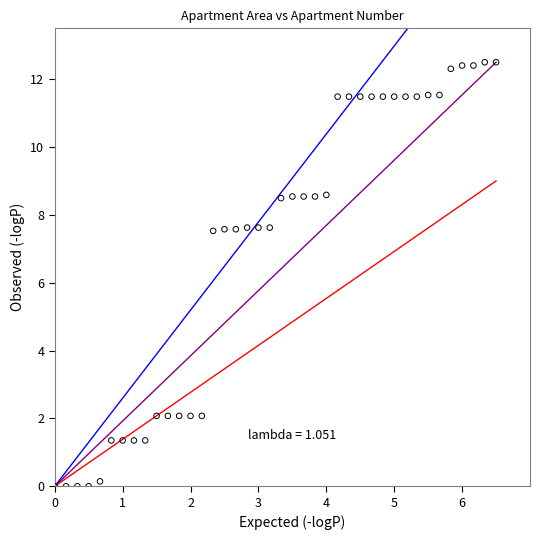

What is the range of Y values (max minus min)?

12.5